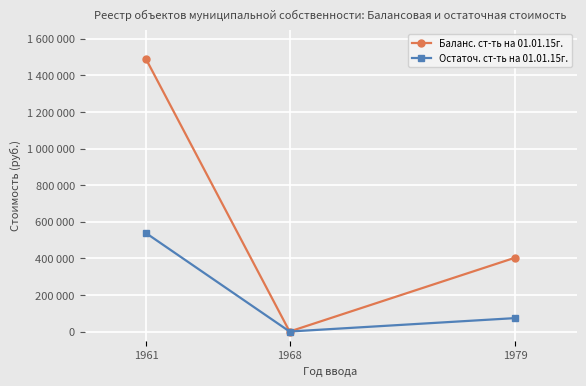

List the series in order of their overall mean, lowest first.

Остаточ. ст-ть на 01.01.15г., Баланс. ст-ть на 01.01.15г.